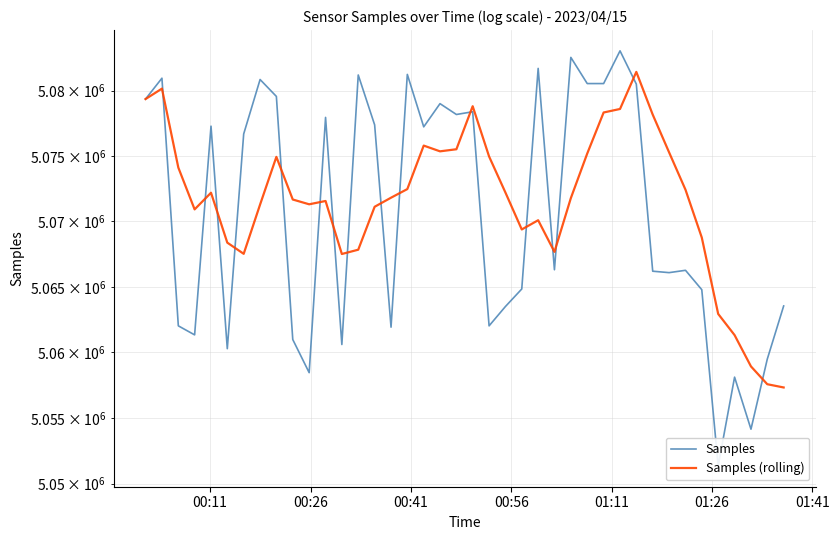

How many interior local valleys does the Samples series have?

12